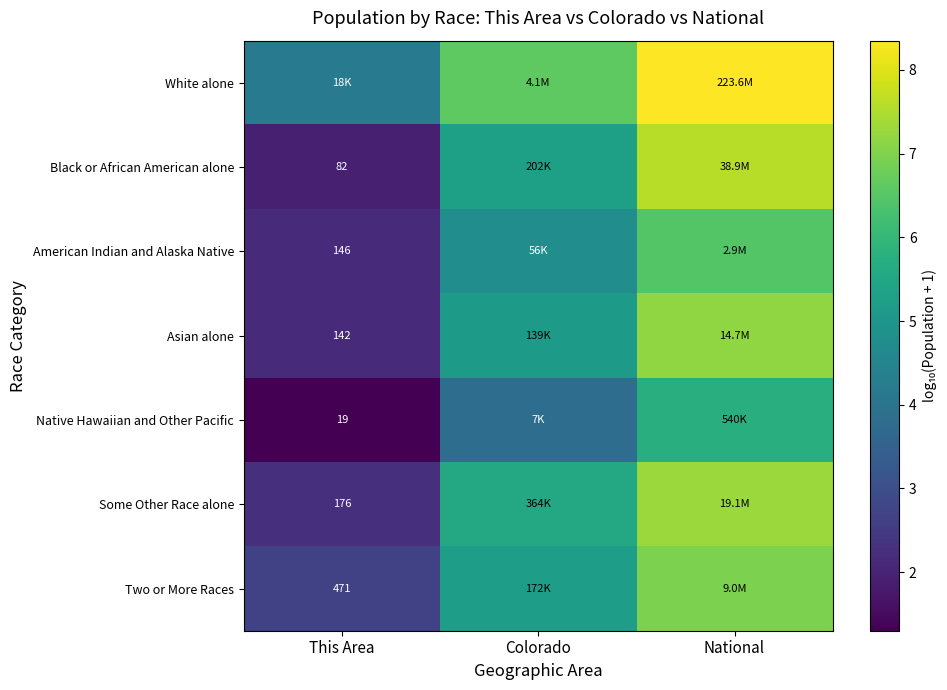

Which category has the highest value across all series?

National